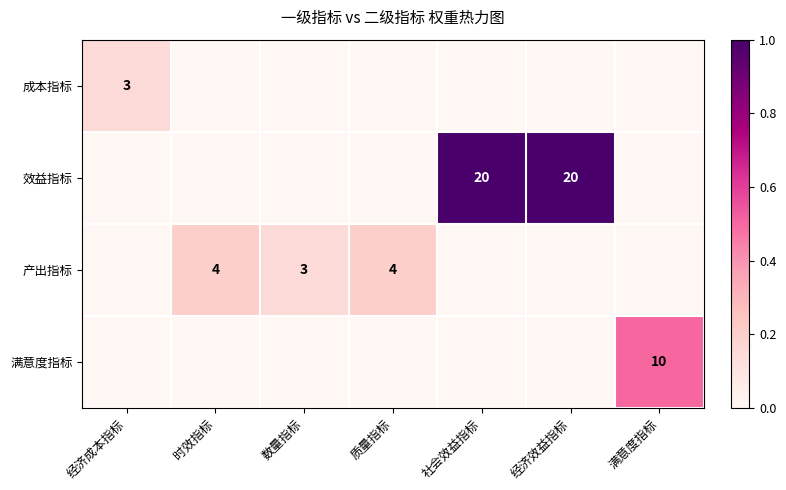

Is it true that 产出指标 equals 4 at 质量指标?

True